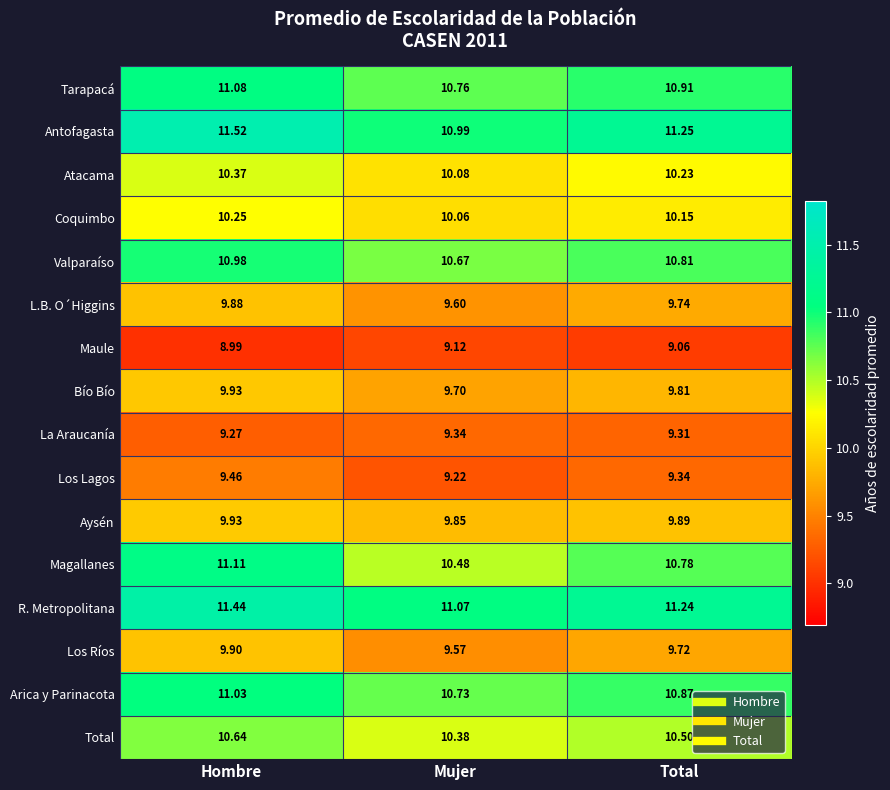

How many distinct data groups are displayed?

16